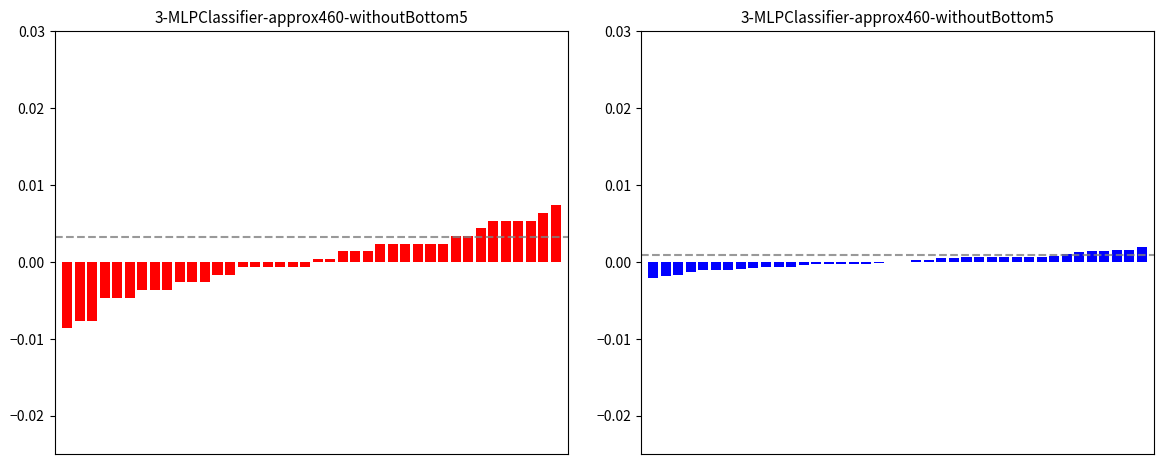

Between 30 and 19, which is larger?

30